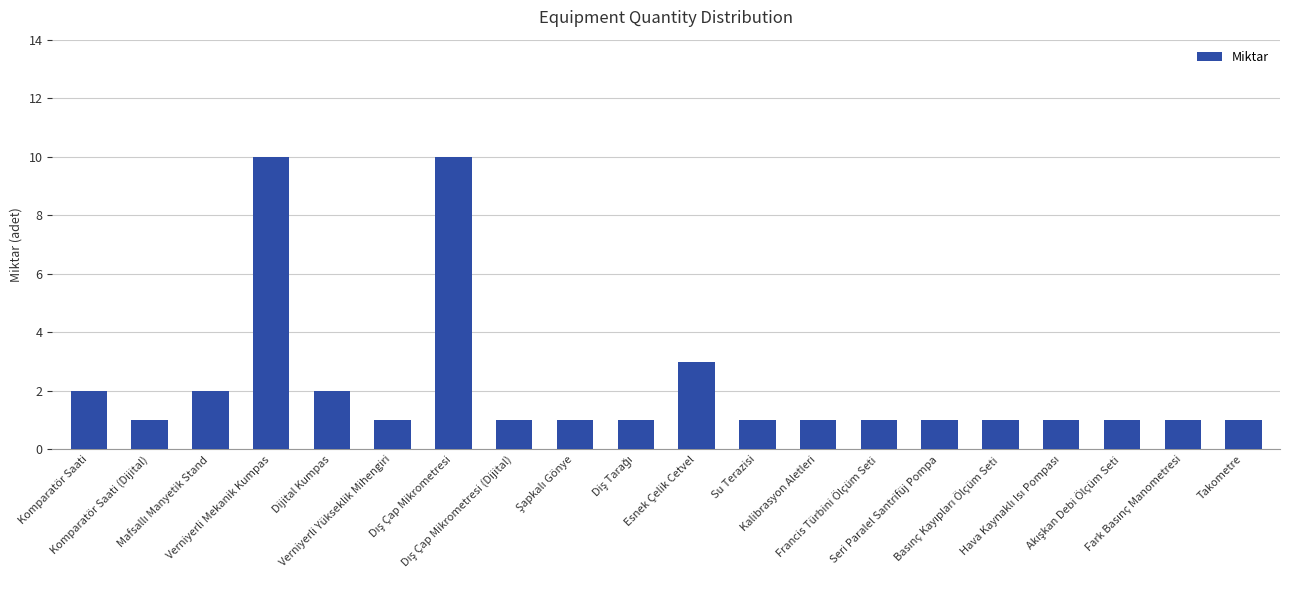

Are the bars horizontal?

No